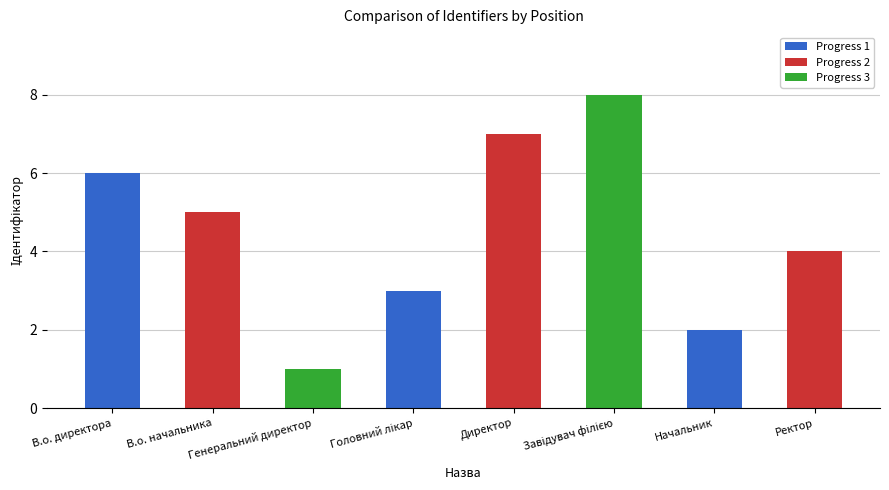

What is the change in value from Начальник to Ректор?

+2